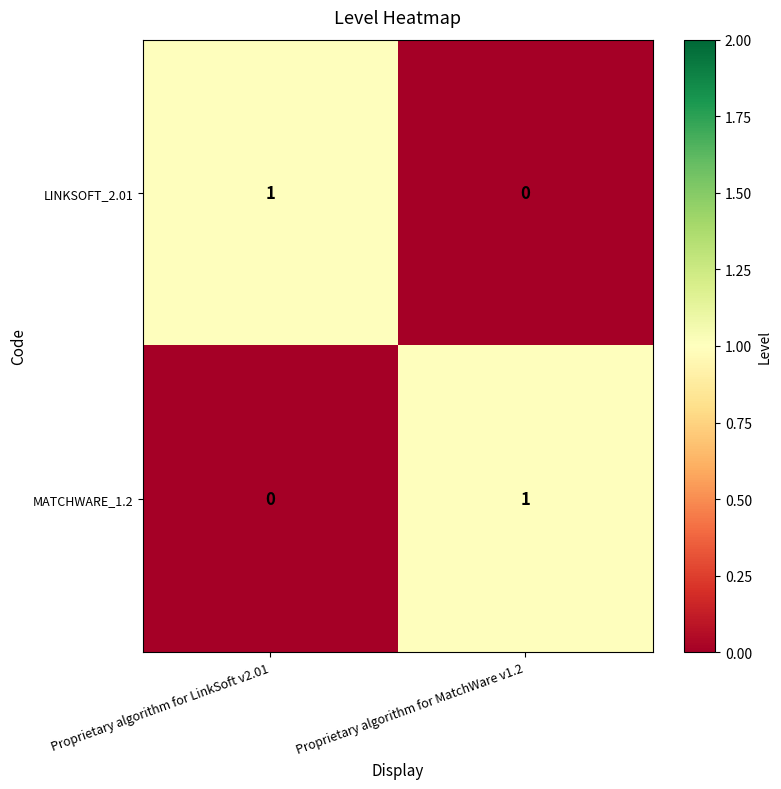

Reading left to right, what are all the values shown in this chart?

LINKSOFT_2.01: Proprietary algorithm for LinkSoft v2.01=1	Proprietary algorithm for MatchWare v1.2=0
MATCHWARE_1.2: Proprietary algorithm for LinkSoft v2.01=0	Proprietary algorithm for MatchWare v1.2=1